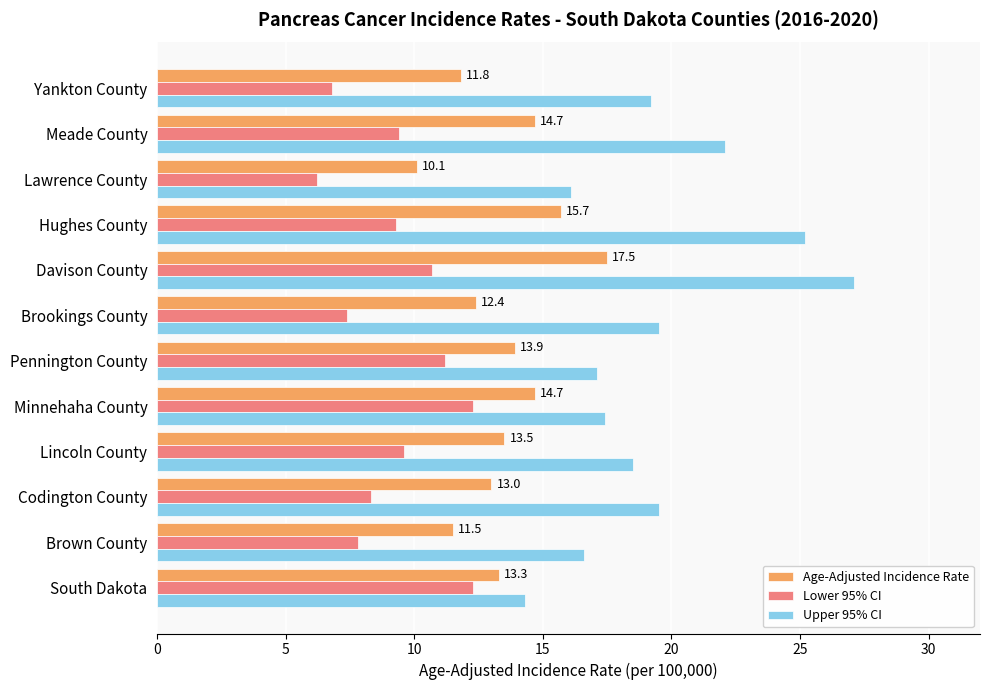

What is the difference between the second highest and minimum values in the Lower 95% CI series?

6.1